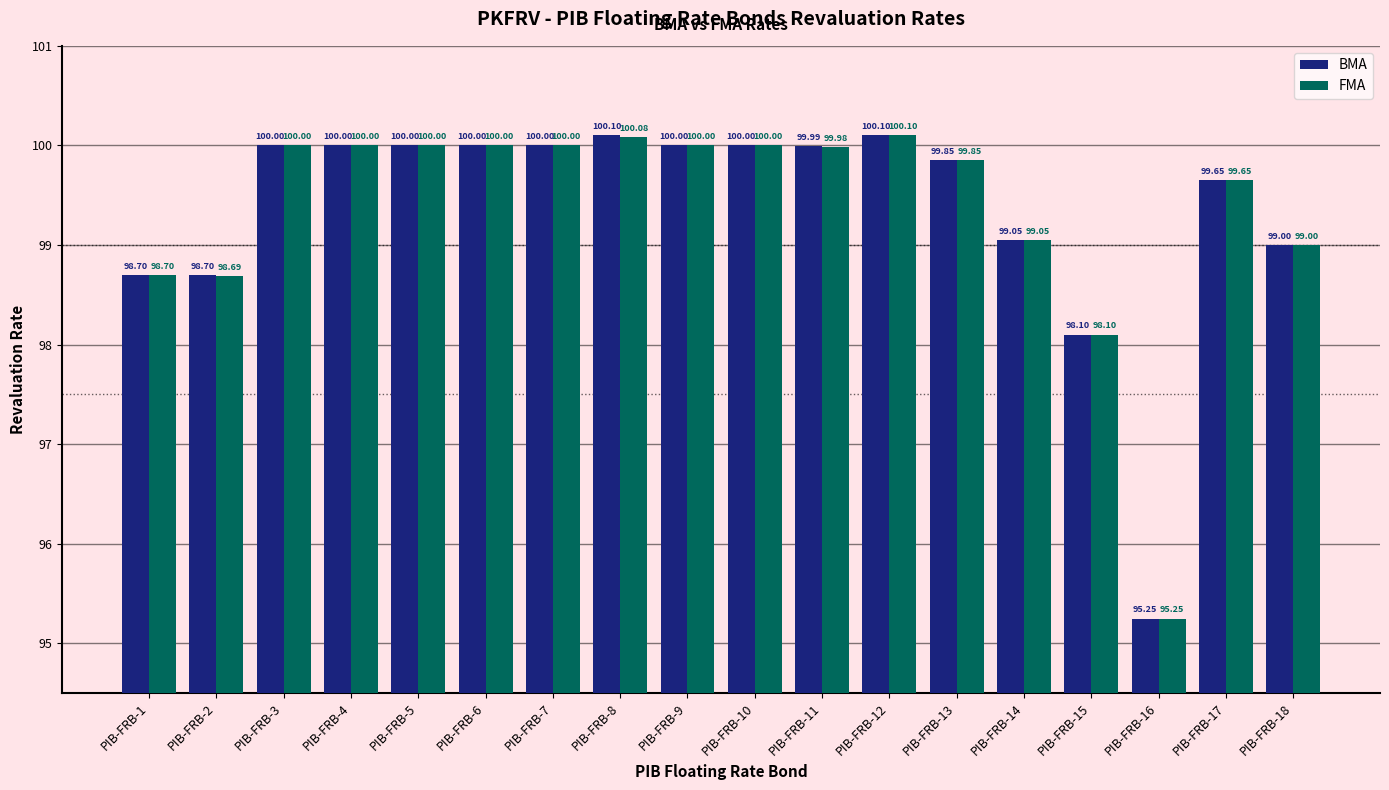

List the series in order of their overall mean, highest first.

BMA, FMA